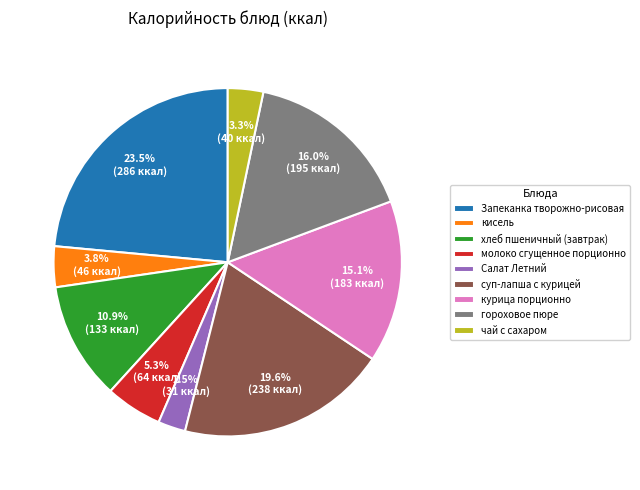

Is it true that суп-лапша с курицей is 20% of the pie?

True